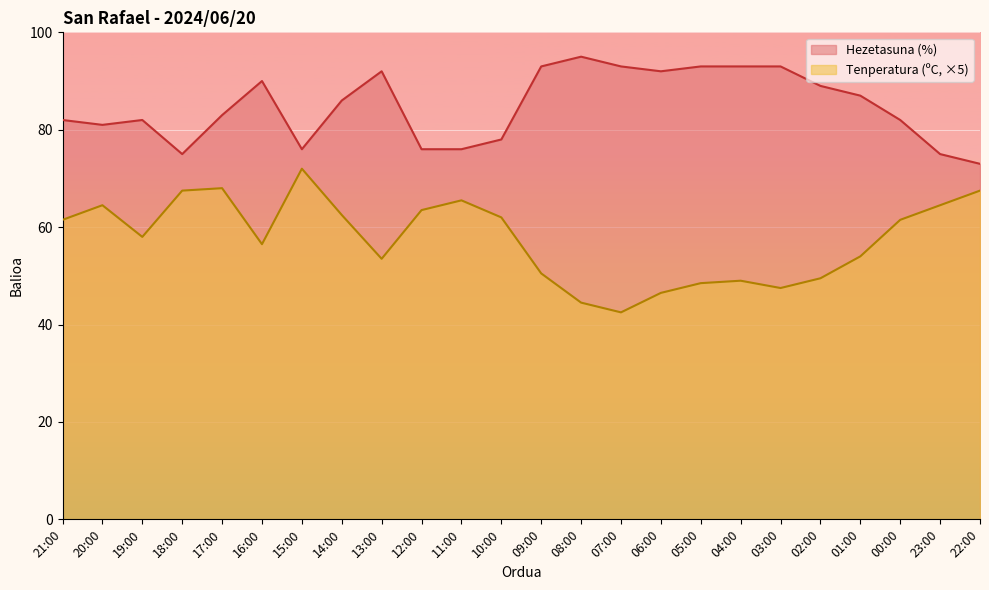

What is the difference between the Hezetasuna (%) values at 02:00 and 10:00?

11.0